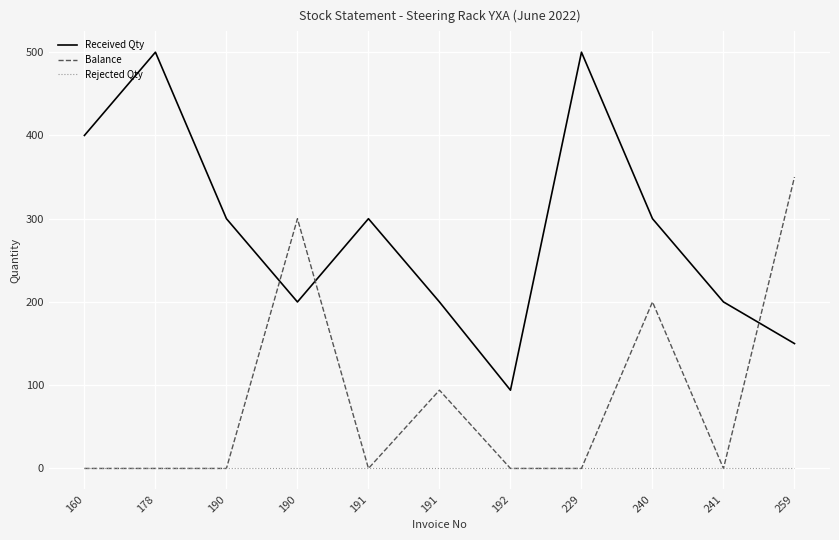

Is the value of Received Qty at 190 greater than the value of Rejected Qty at 240?

Yes